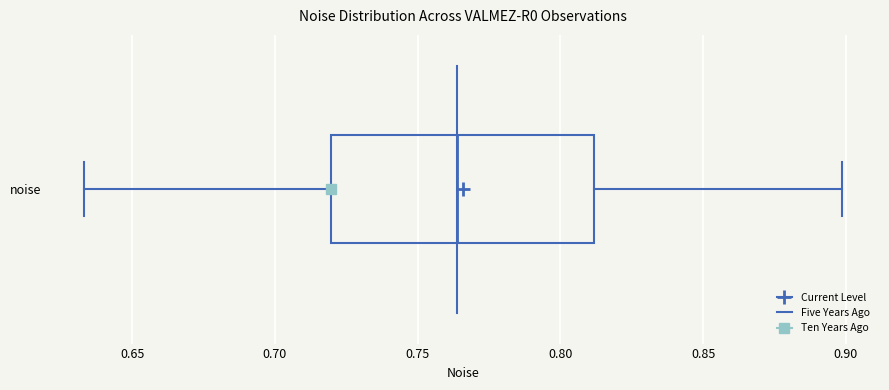

Transcribe this box plot: give where the median line is, the range the box spans, and where the two whiskers end, as read against the x-axis. The values are not printed on the chart, so give them approximately, as read against the axis.

median 0.765, box 0.720 to 0.810, whiskers 0.635 to 0.900